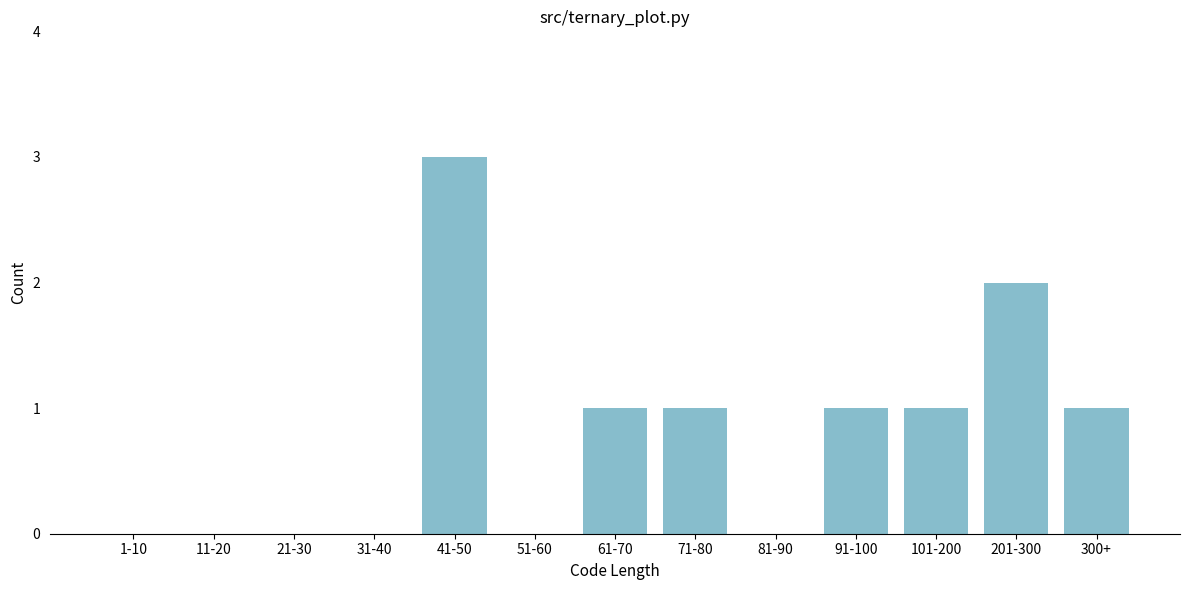

Reading left to right, list all the values displayed in this chart.

1-10=0	11-20=0	21-30=0	31-40=0	41-50=3	51-60=0	61-70=1	71-80=1	81-90=0	91-100=1	101-200=1	201-300=2	300+=1